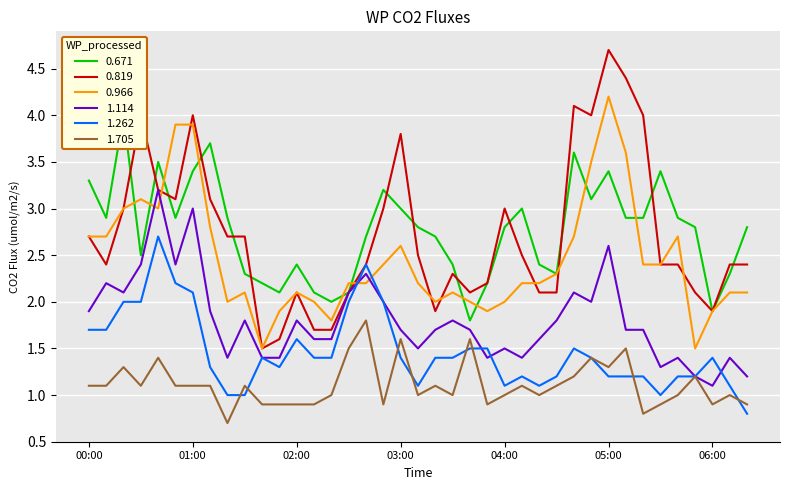

True or false: 1.705 has a value of 1.6 at 03:00.

True